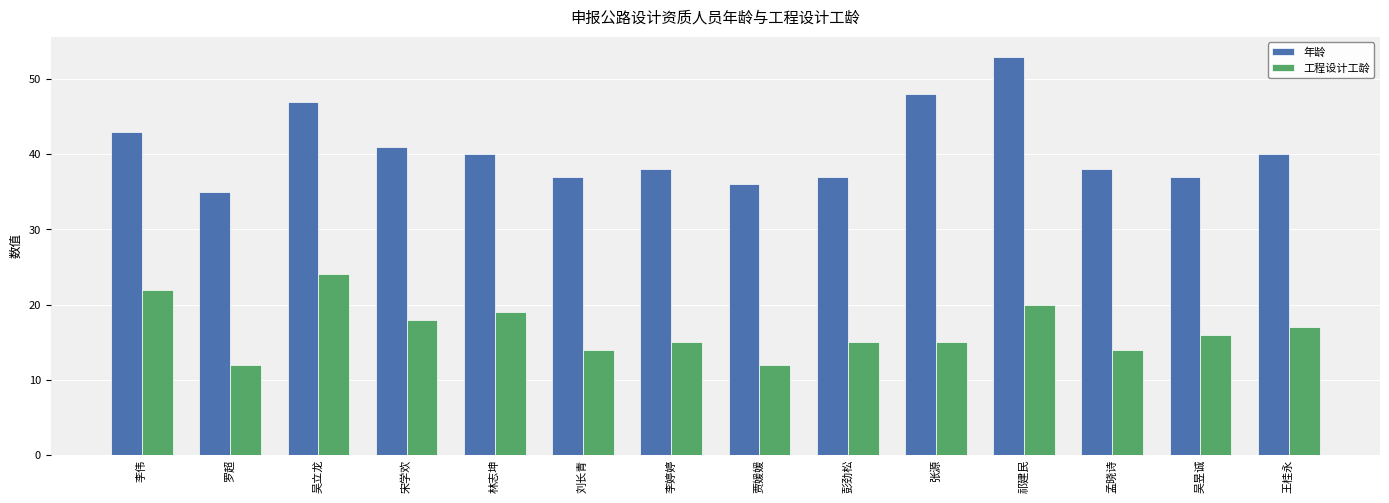

How many series are shown in this chart?

2